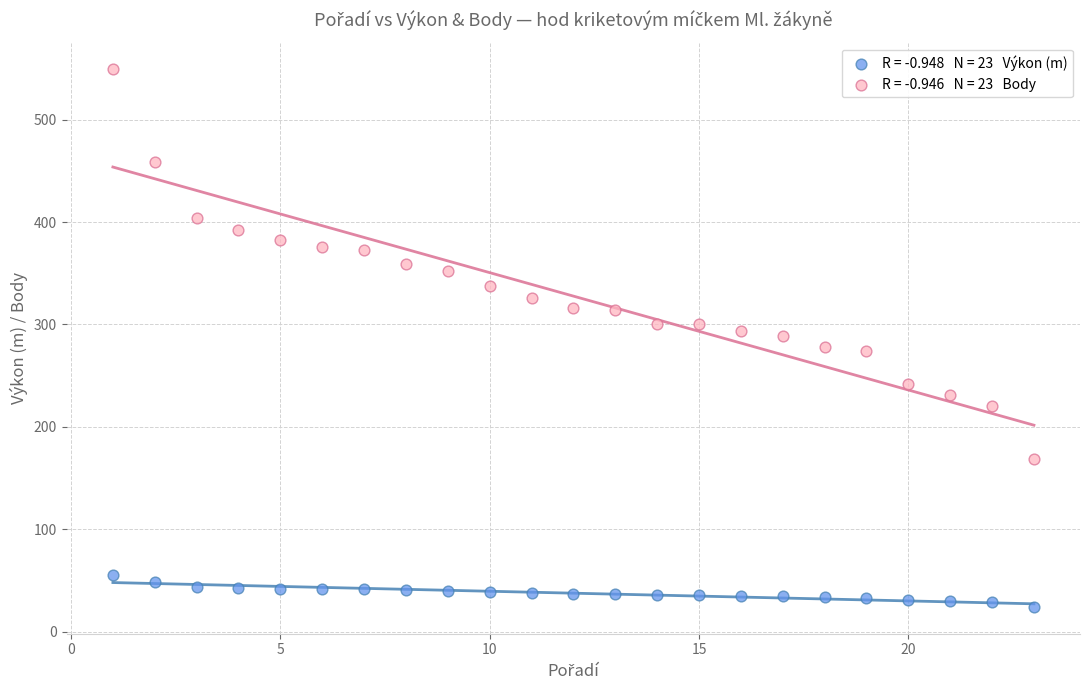

Across all data points, what is the range of X values (max minus min)?

22.0